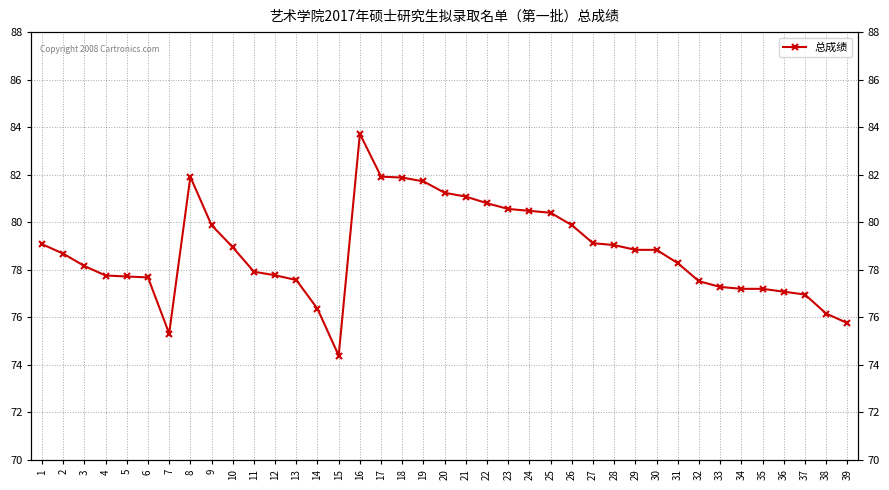

Which has a higher value, 19 or 16?

16